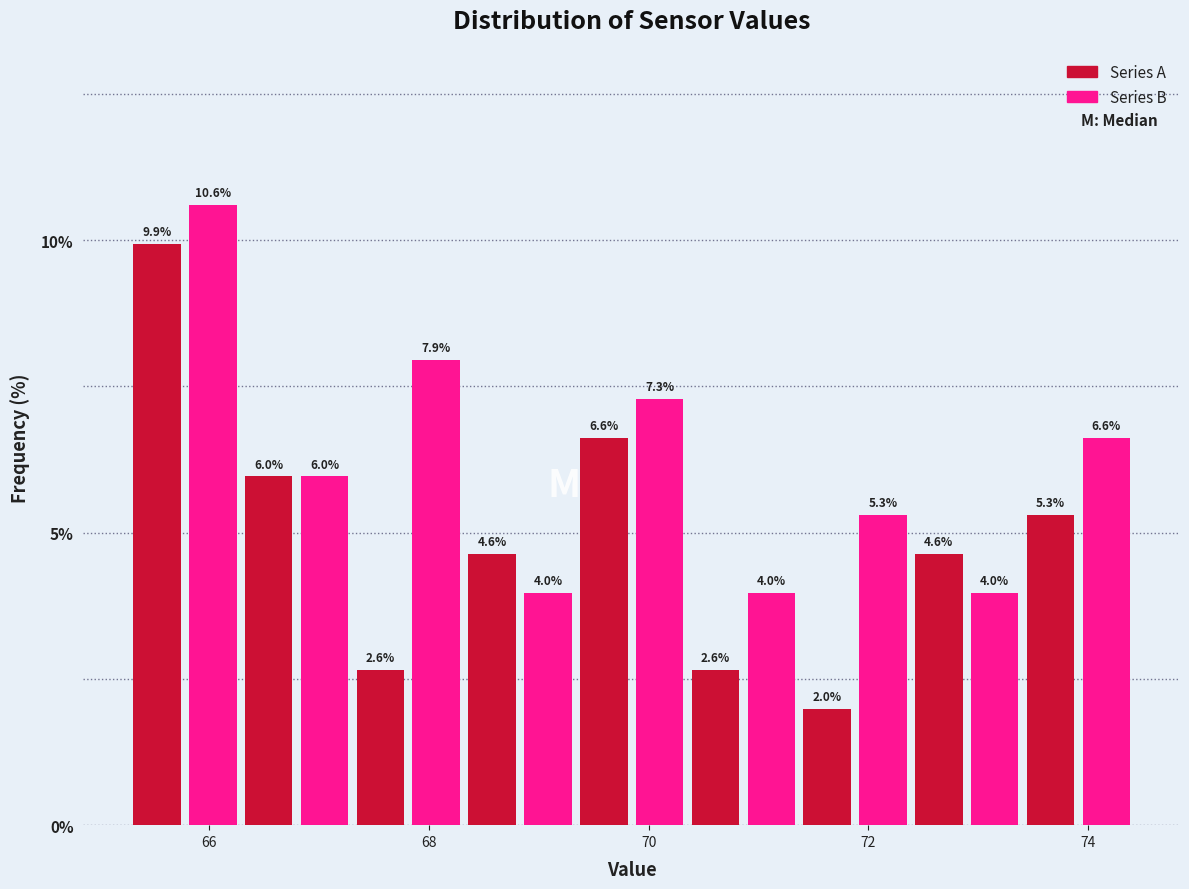

Read against the x-axis, roughly where is the centre of the tallest bar?

66.0